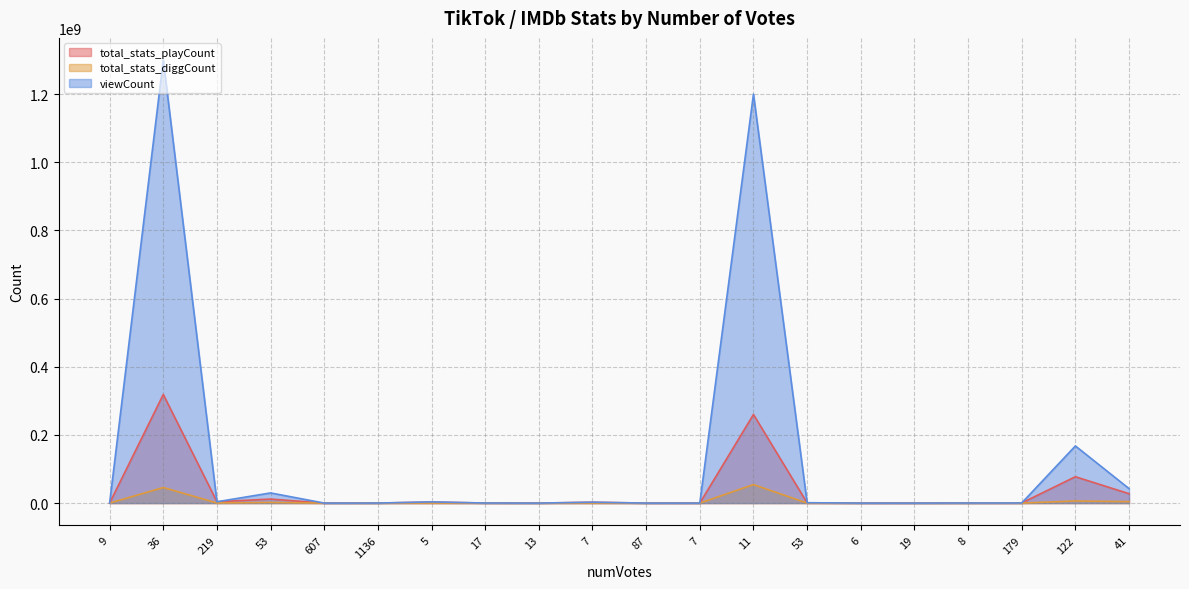

List the series in order of their overall mean, lowest first.

total_stats_diggCount, total_stats_playCount, viewCount